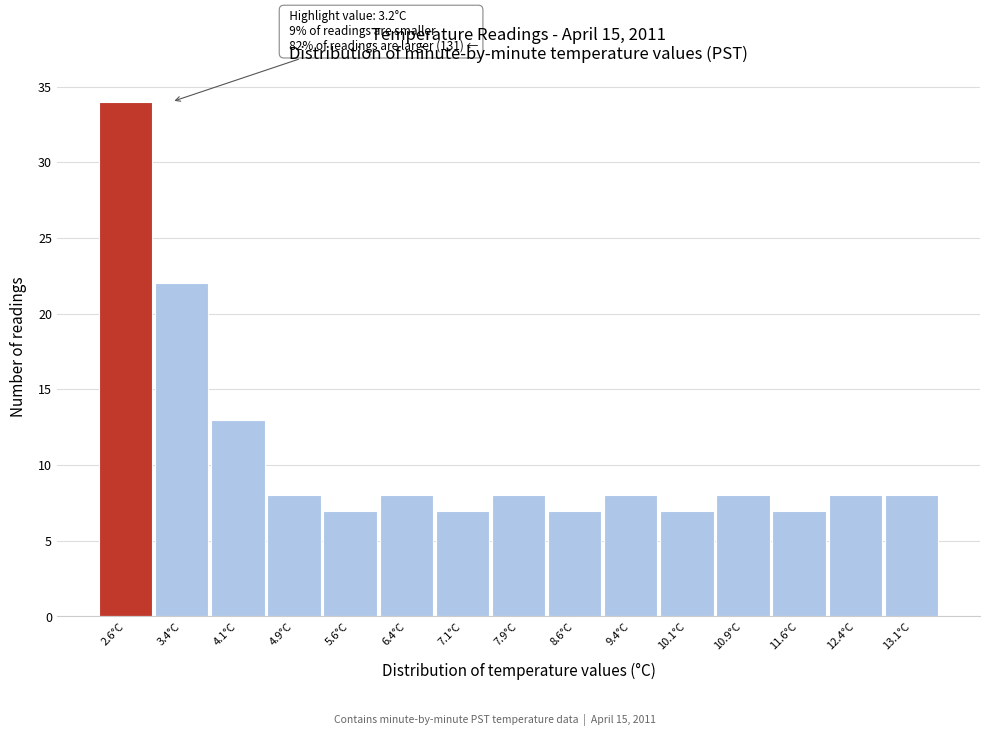

Reading left to right, what are all the values shown in this chart?

2.6°C=34	3.4°C=22	4.1°C=13	4.9°C=8	5.6°C=7	6.4°C=8	7.1°C=7	7.9°C=8	8.6°C=7	9.4°C=8	10.1°C=7	10.9°C=8	11.6°C=7	12.4°C=8	13.1°C=8